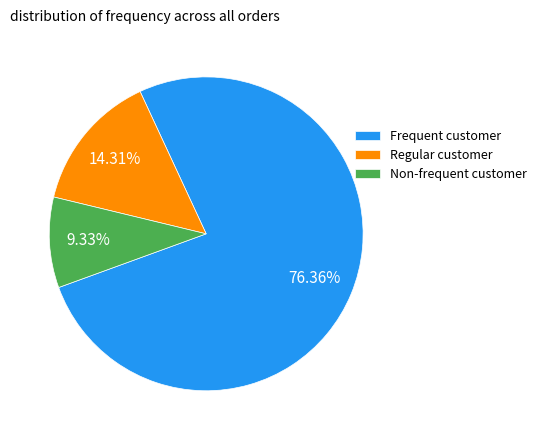

What is the ratio of the value at Regular customer to the value at Non-frequent customer?

1.5